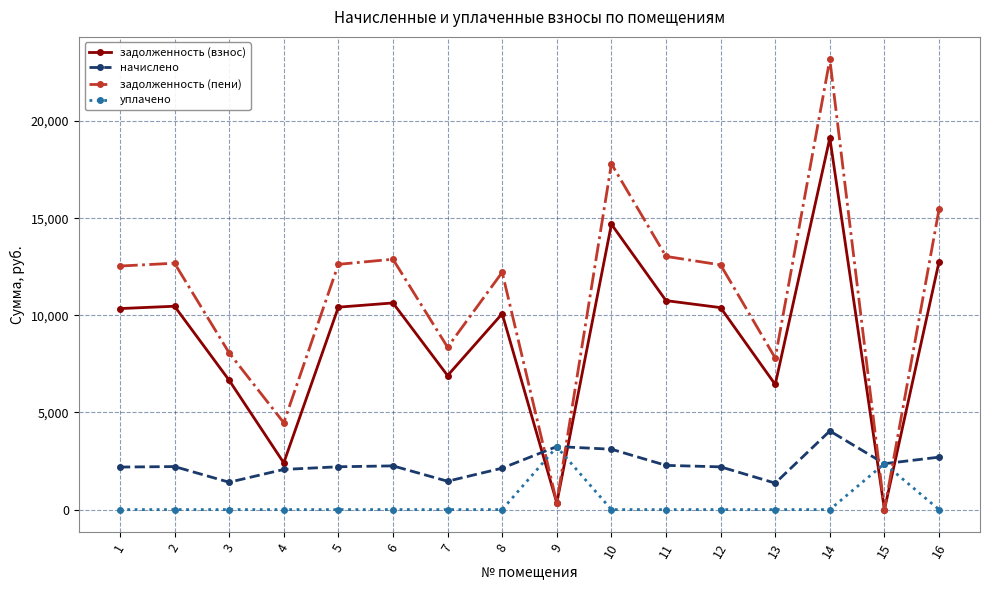

True or false: уплачено has a value of -1303.4 at 13.

False